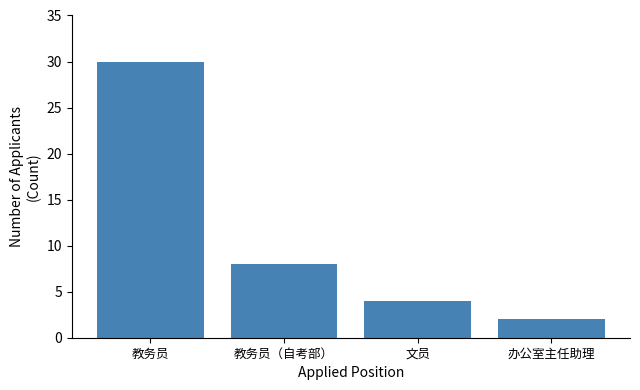

Reading left to right, extract all data points from this chart.

30	8	4	2